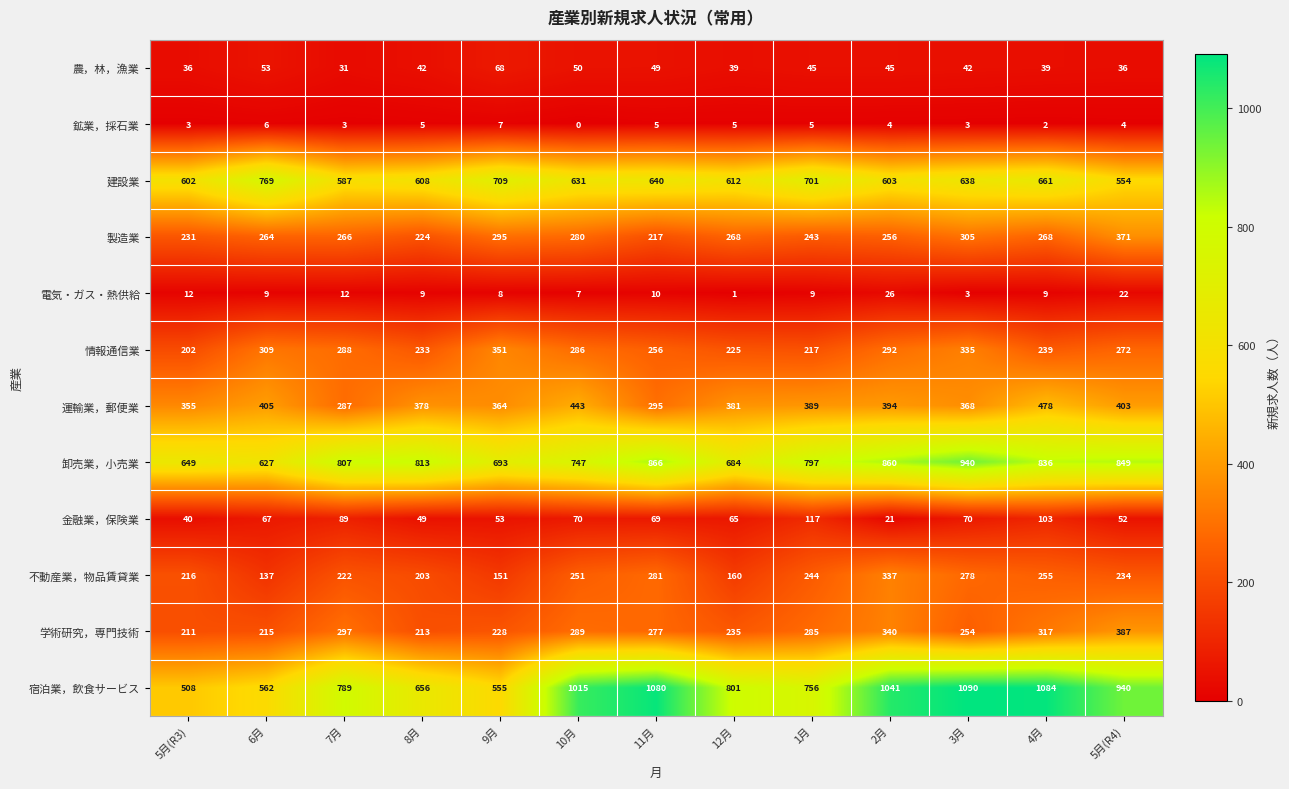

Is it true that 製造業 equals 256 at 2月?

True